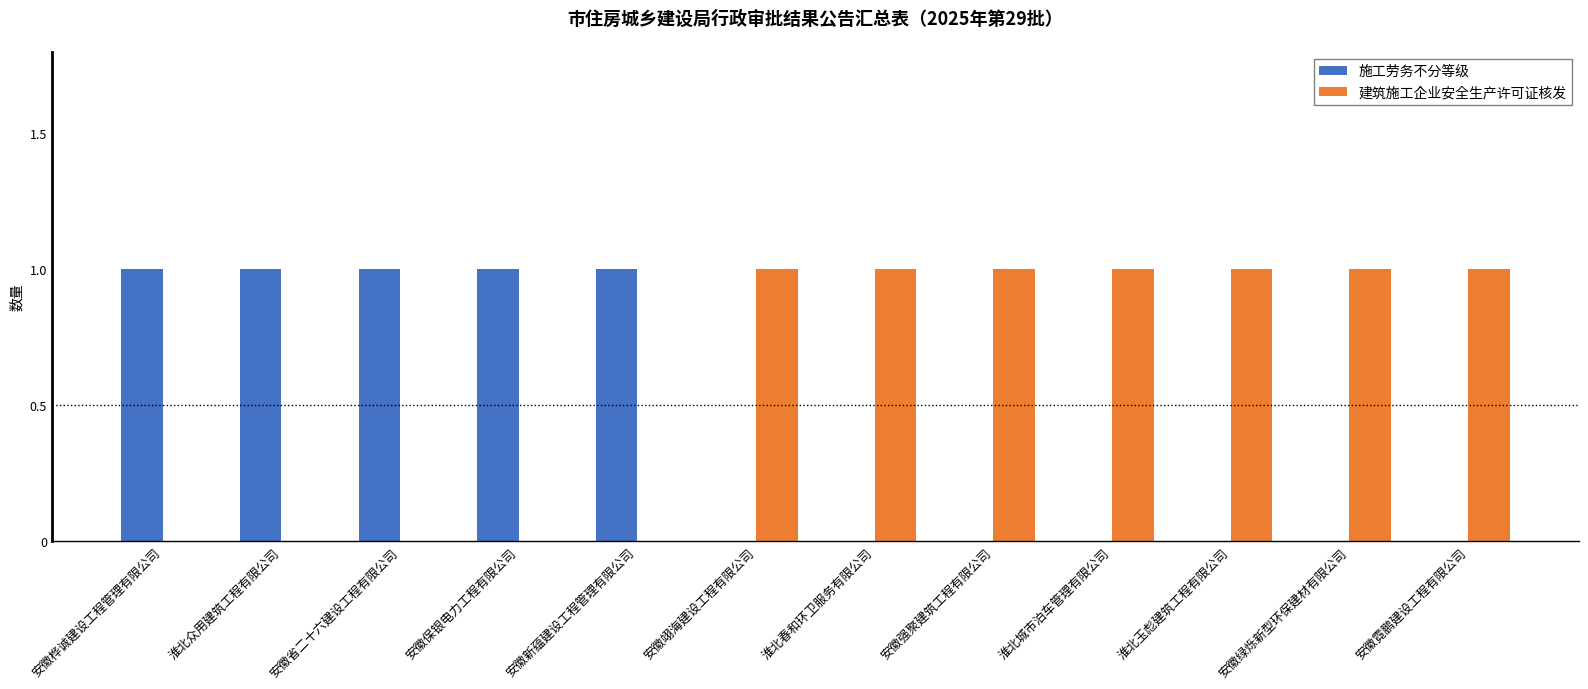

How many series are shown in this chart?

2